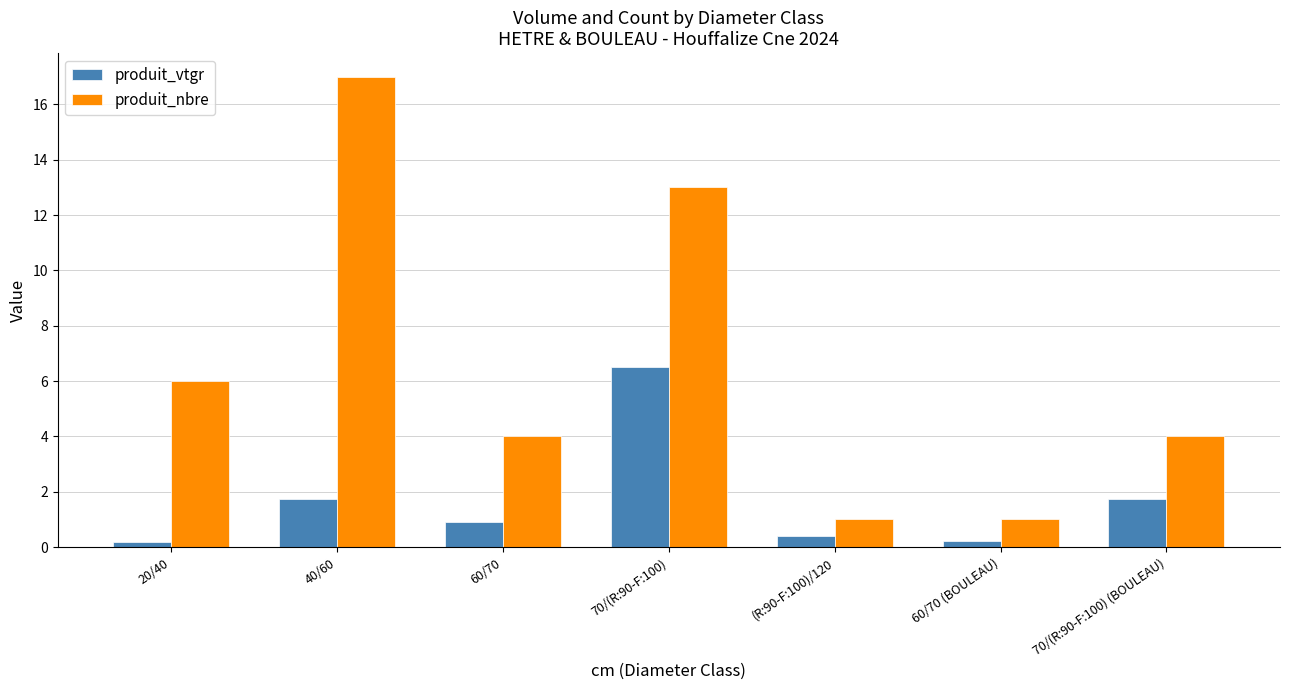

Which series has the widest spread of values?

produit_nbre